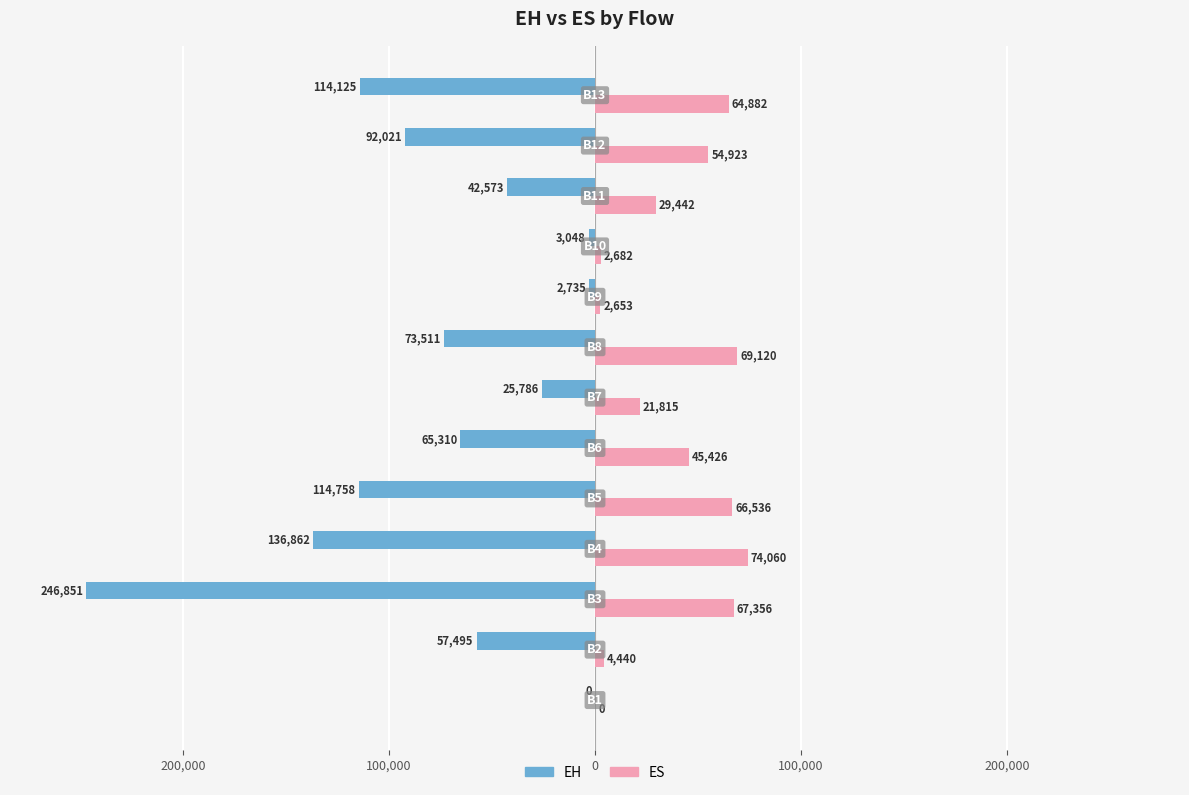

What are all the series names shown in the legend?

EH, ES